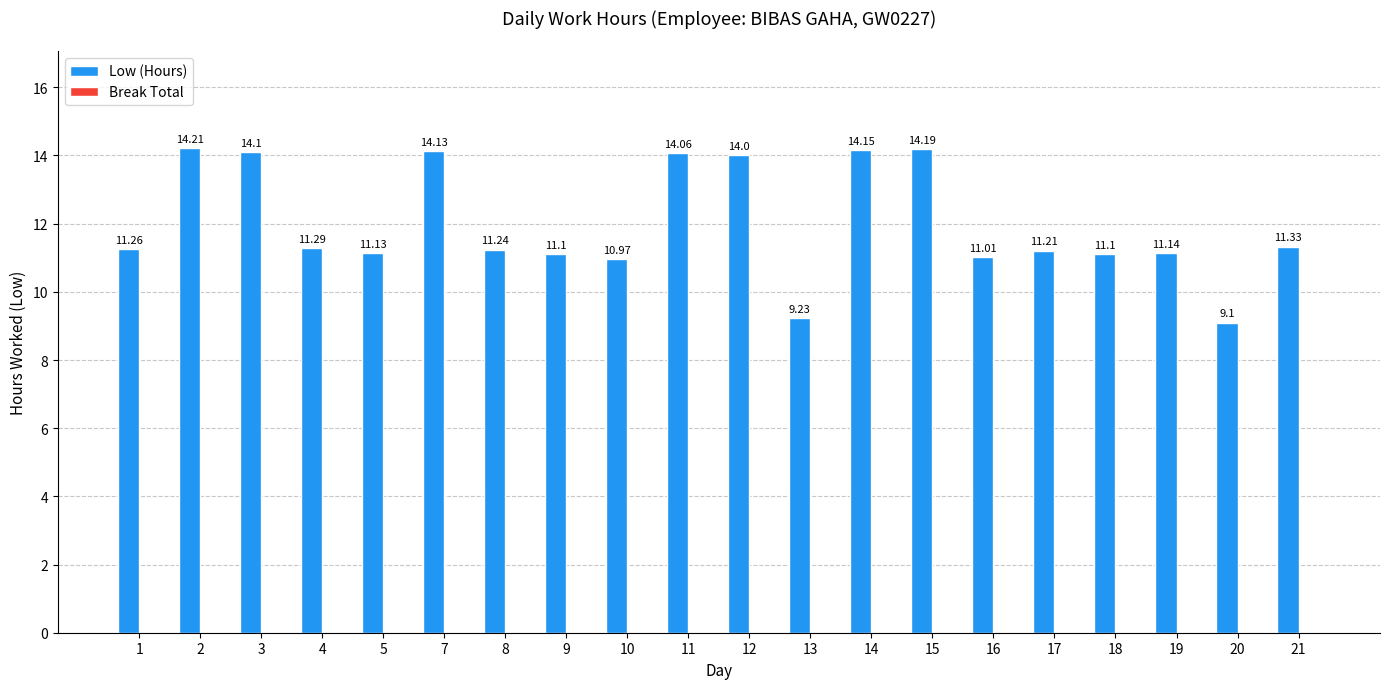

What is the difference between the values at 3 and 10?

3.1